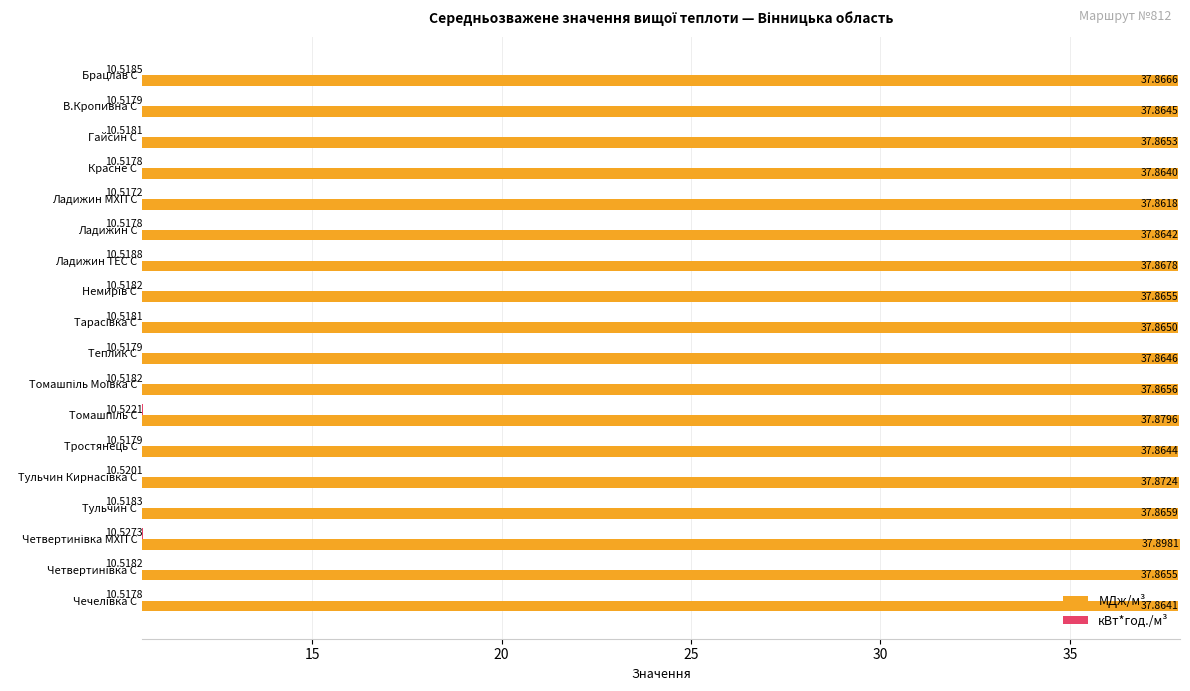

Which series has the largest range (max minus min)?

МДж/м³